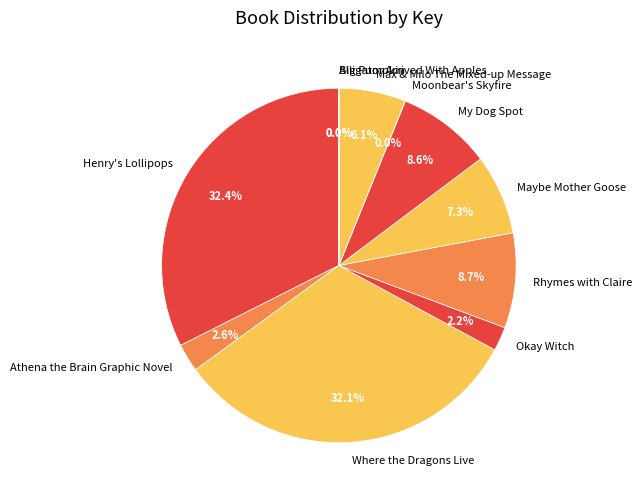

Is My Dog Spot the majority of the pie?

No